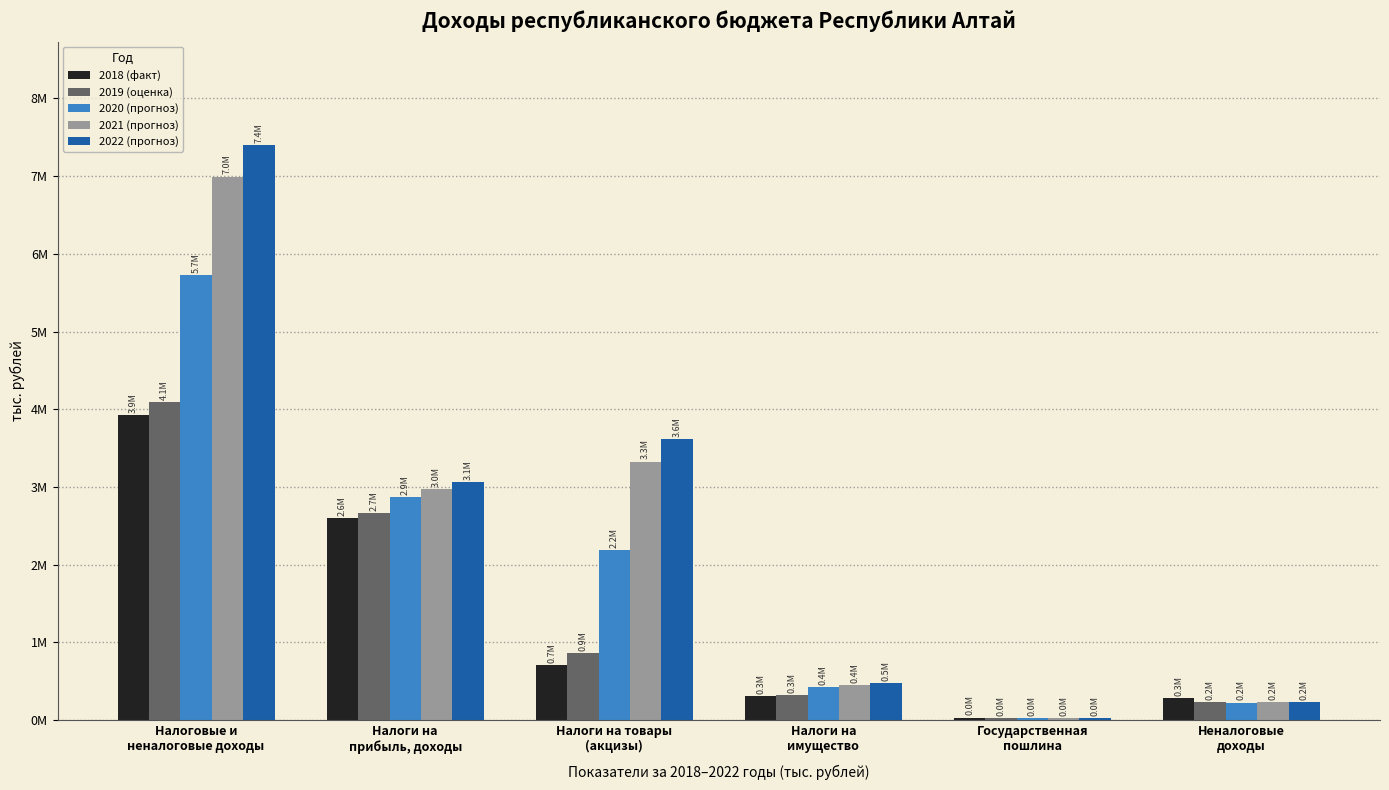

Are the bars horizontal?

No